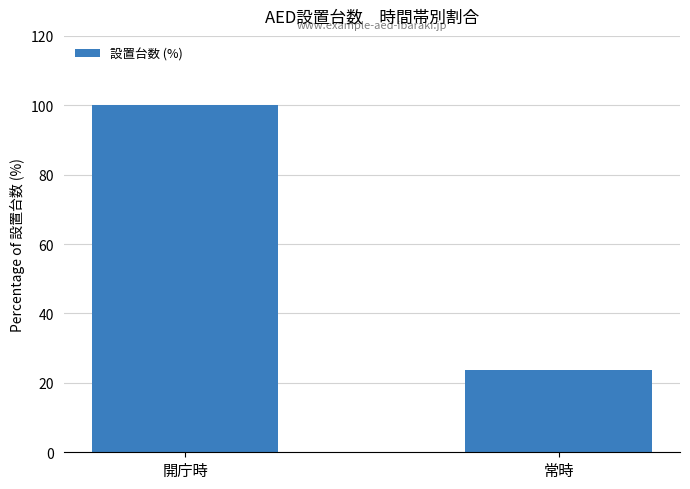

The value at 開庁時 is 100.0. True or false?

True